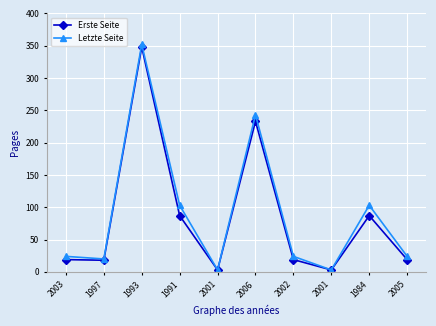

The Letzte Seite series shows 10 at 2005. True or false?

False